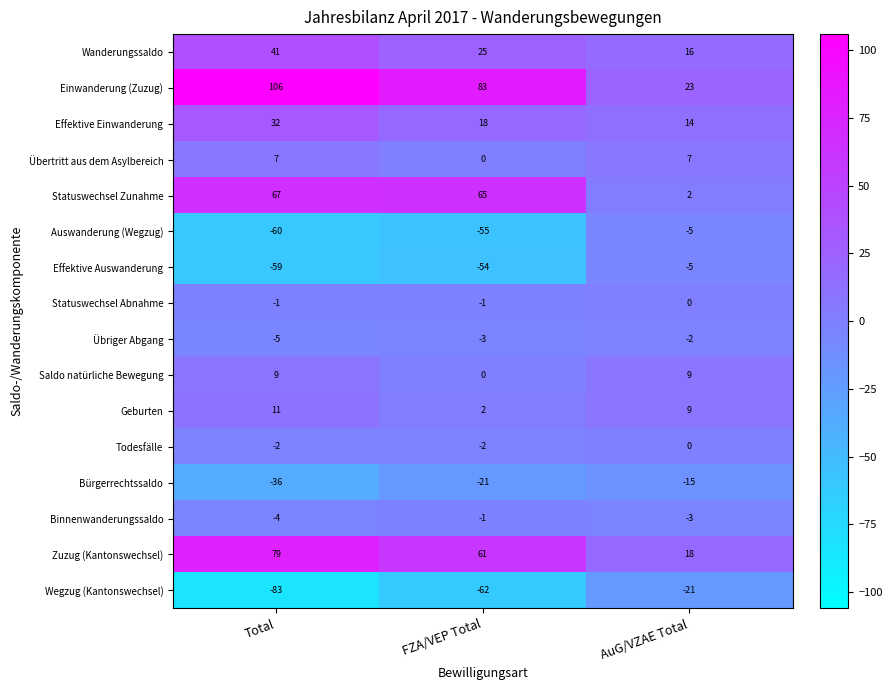

How many distinct data groups are displayed?

16